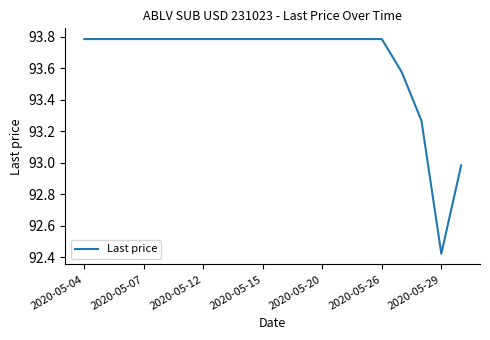

What is the difference between the maximum and minimum values?

1.4